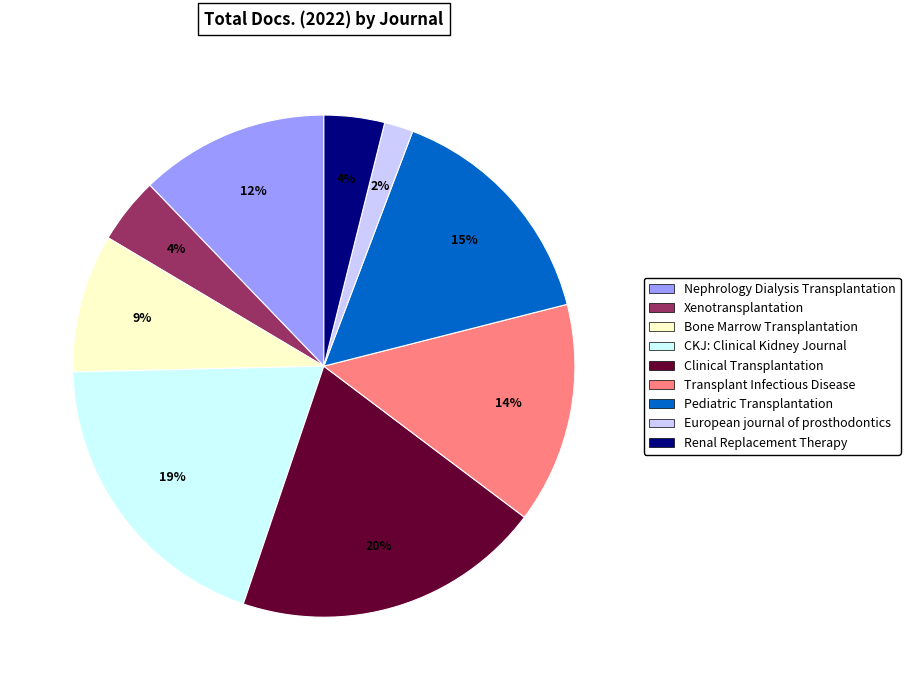

To the nearest percent, what is the combined percentage of Xenotransplantation and Renal Replacement Therapy?

8%